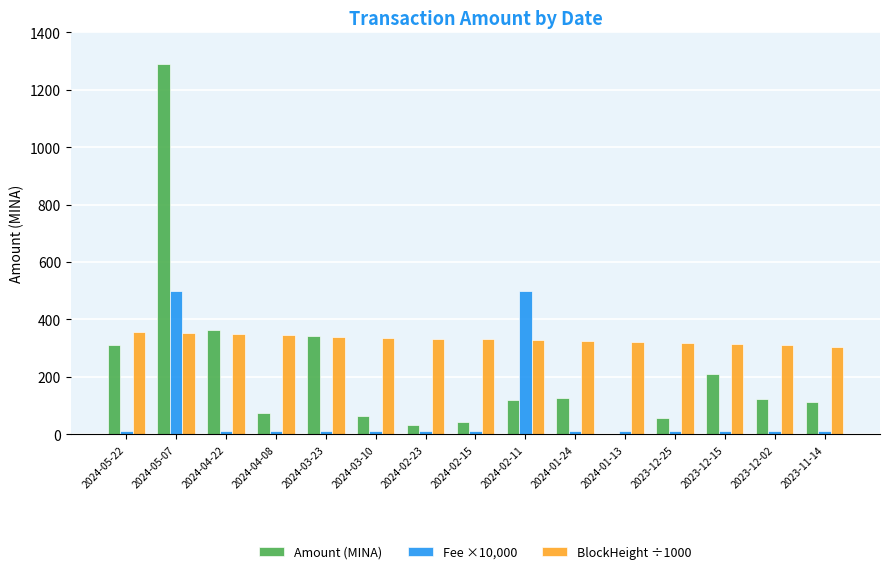

At which category is the sum across all series the highest?

2024-05-07